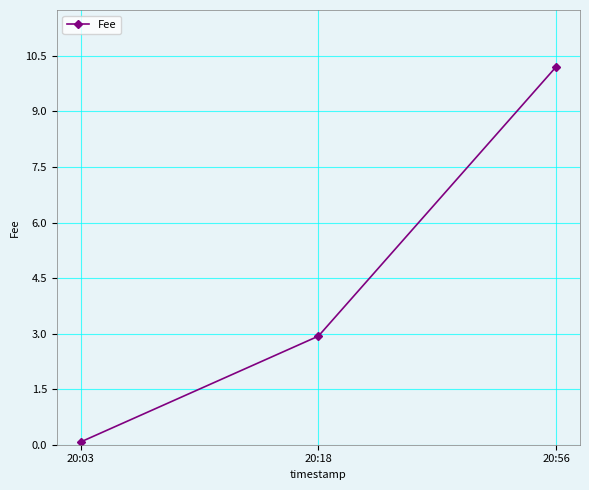

Reading left to right, extract all data points from this chart.

20:03=0.1	20:18=2.9	20:56=10.2